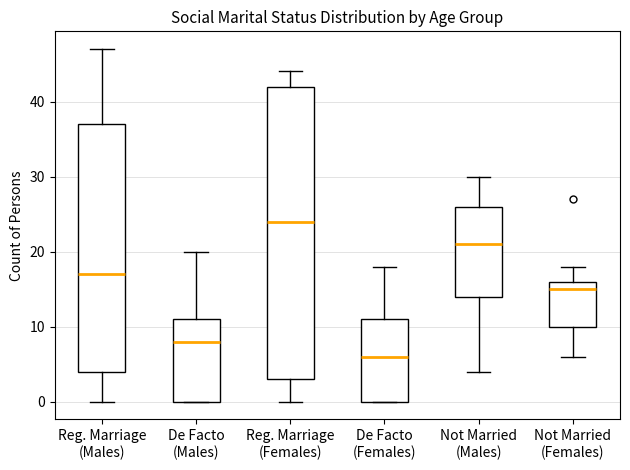

Reading left to right, transcribe this box plot: for each box, give where its median line is, the range the box spans, and where its two whiskers end, as read against the y-axis. The values are not printed on the chart, so give them approximately, as read against the axis.

Reg. Marriage (Males): median 17, box 4 to 37, whiskers 0 to 47
De Facto (Males): median 8, box 0 to 11, whiskers 0 to 20
Reg. Marriage (Females): median 24, box 3 to 42, whiskers 0 to 44
De Facto (Females): median 6, box 0 to 11, whiskers 0 to 18
Not Married (Males): median 21, box 14 to 26, whiskers 4 to 30
Not Married (Females): median 15, box 10 to 16, whiskers 6 to 18